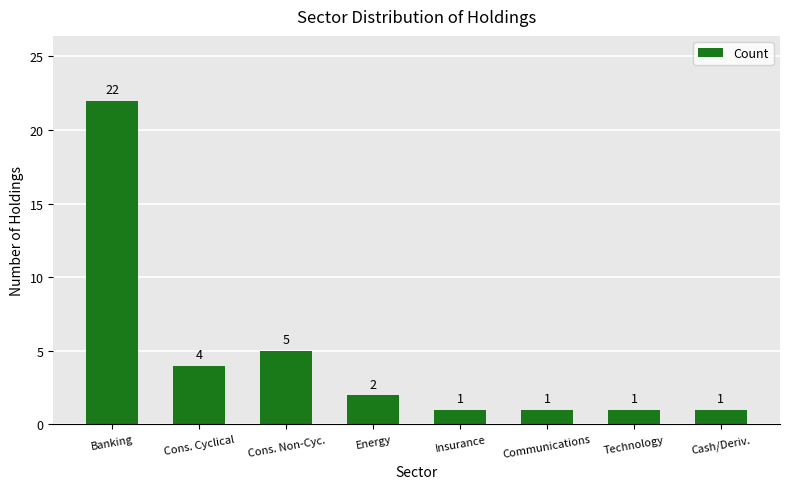

What is the sum of the values at Technology and Communications?

2